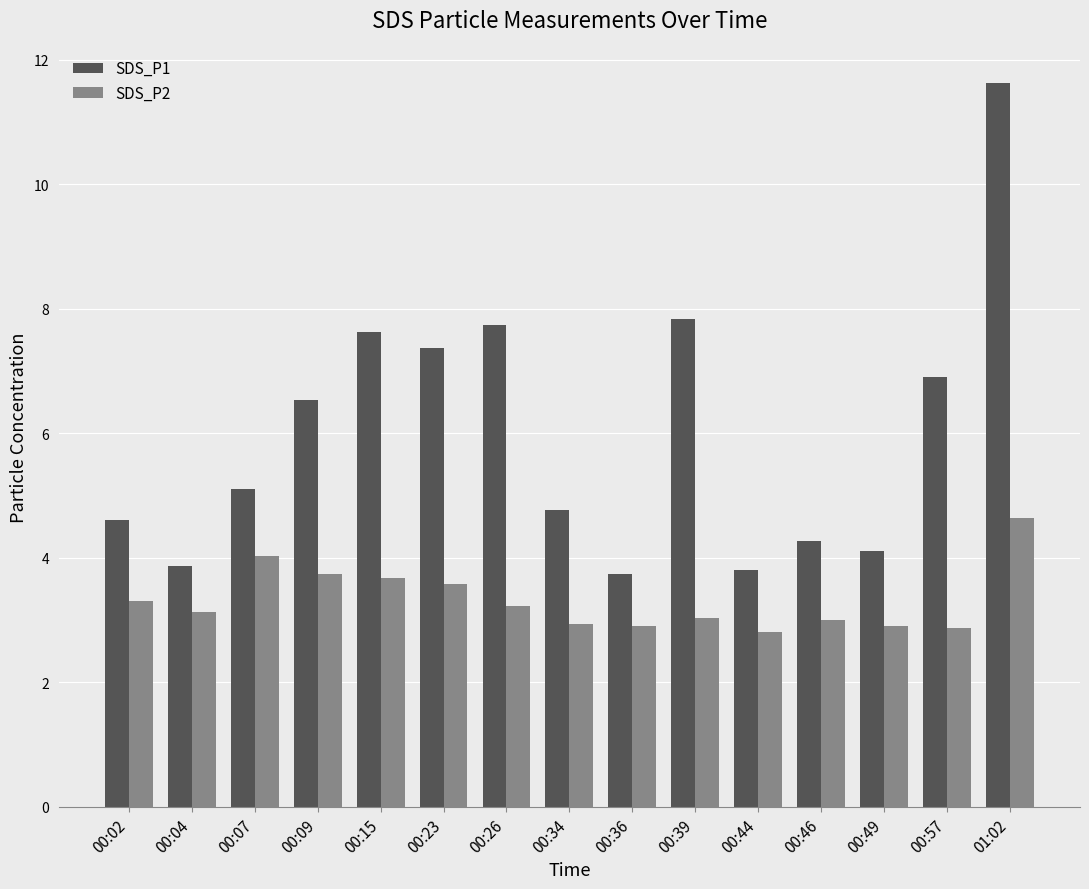

The value of SDS_P2 at 00:04 is 4.4. True or false?

False